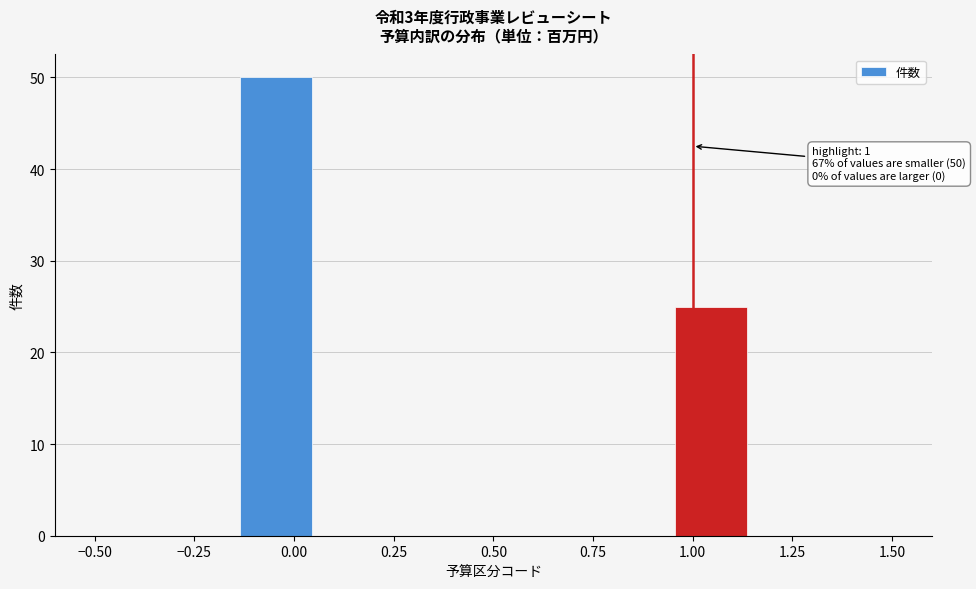

Around what value on the x-axis is the tallest bar? Give the approximate position of its centre, as read against the axis.

-0.05